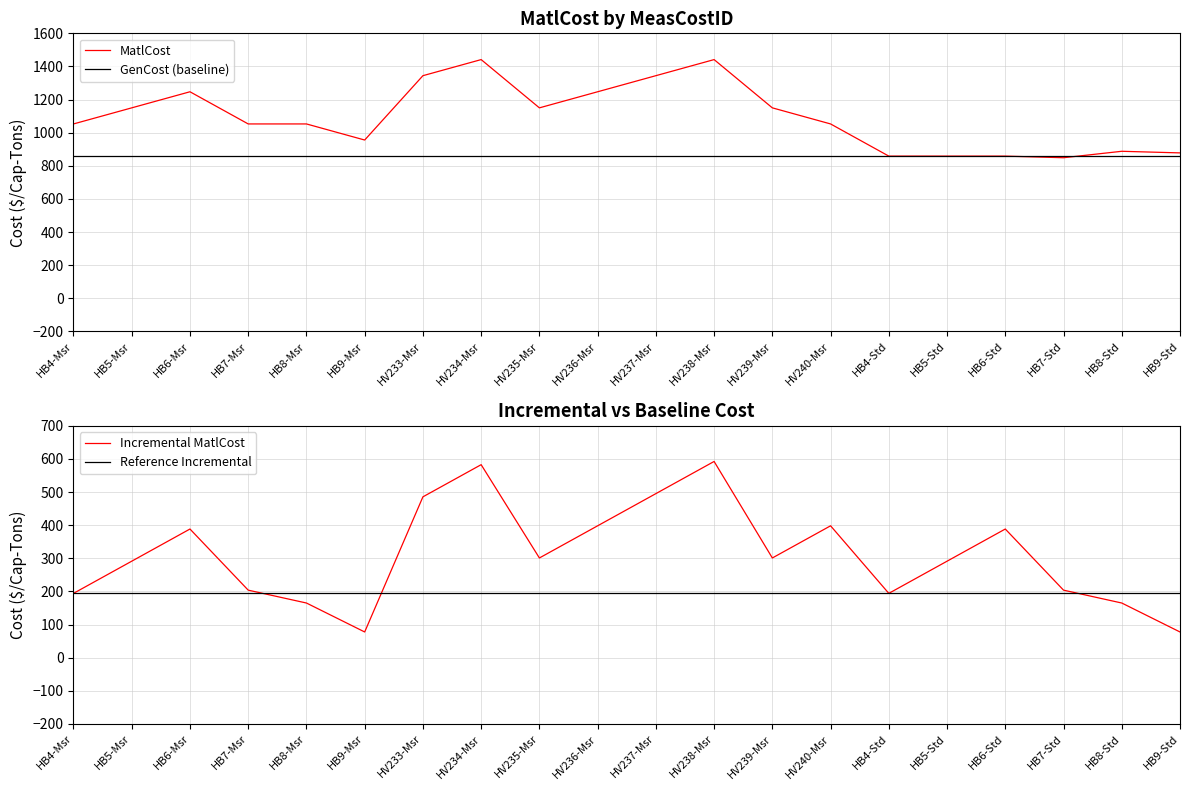

What is the sum of the GenCost (baseline) values at HV239-Msr and HB8-Std?

1717.4